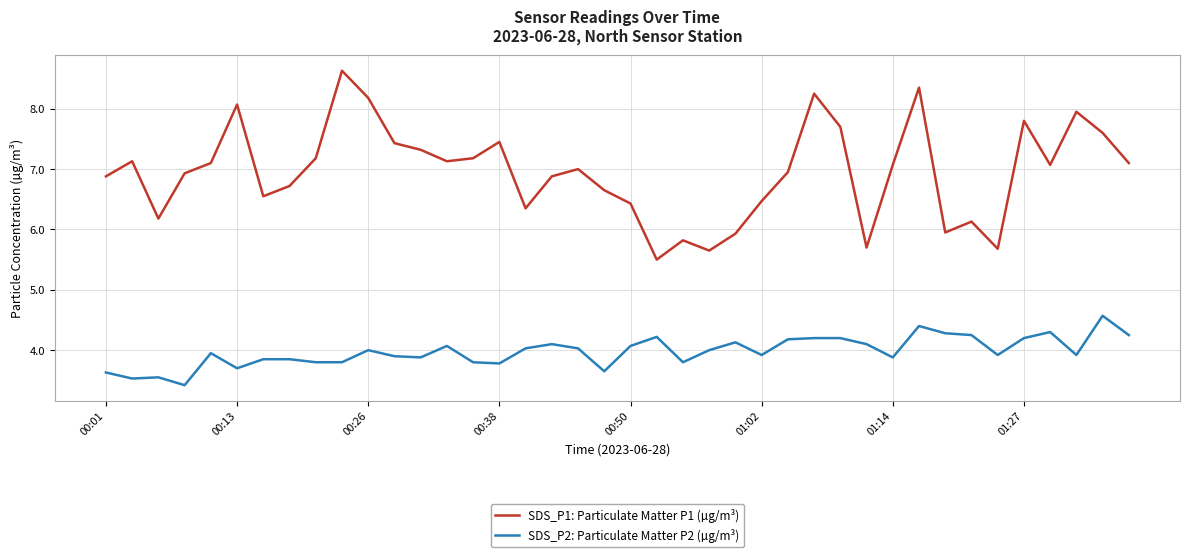

What is the minimum value shown in the chart?

3.4